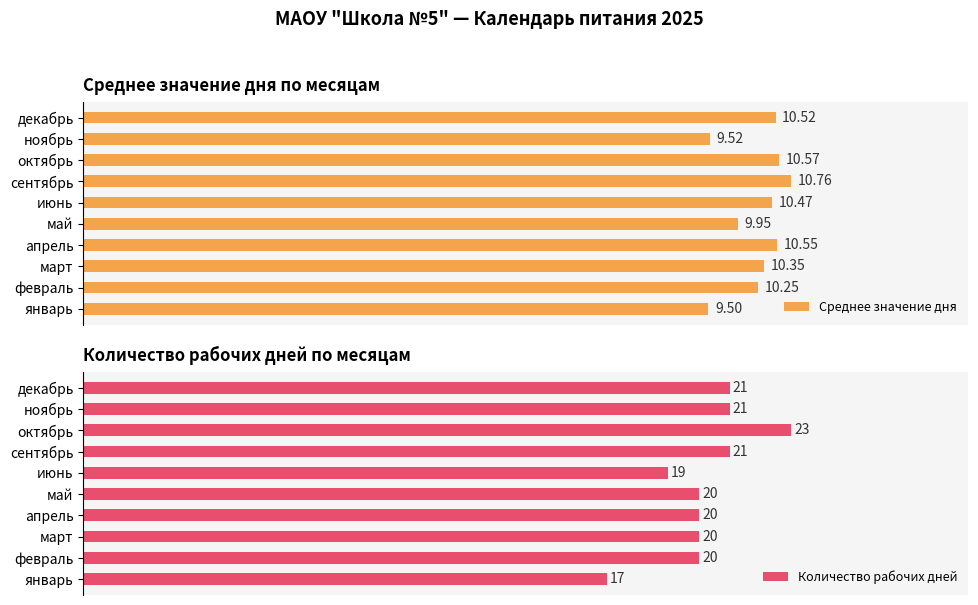

How many bars are there in total?

20